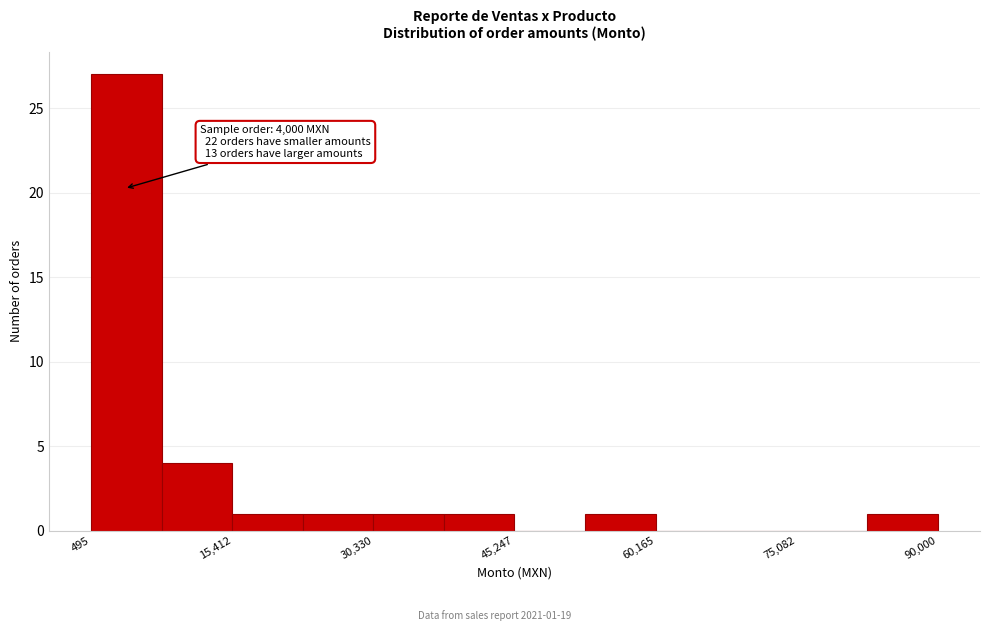

Read against the x-axis, roughly where is the centre of the tallest bar?

4000